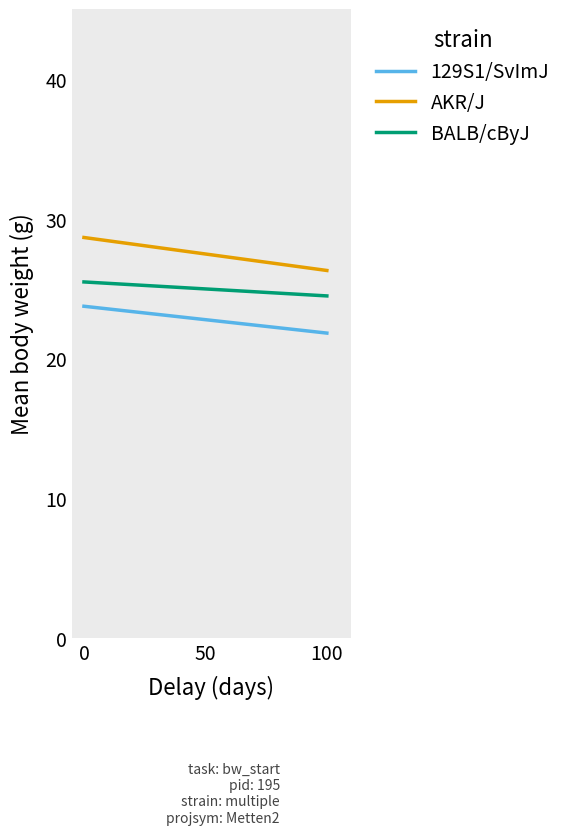

Which series changed the most between 50 and 100?

AKR/J